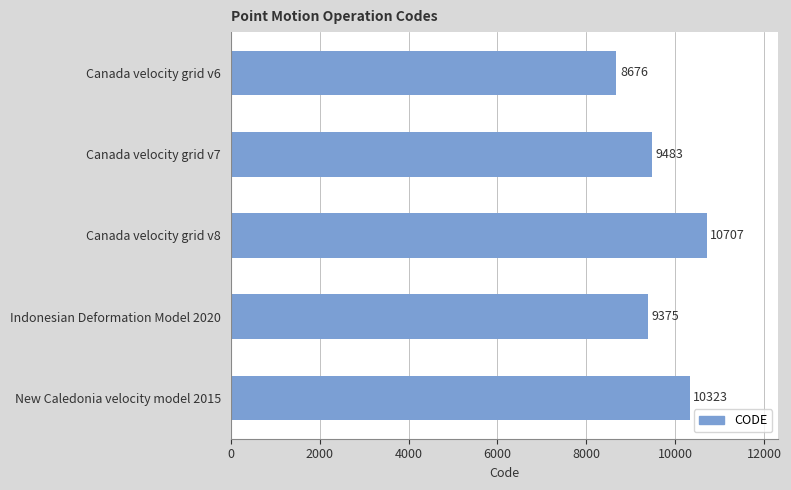

The value at Indonesian Deformation Model 2020 is 15899. True or false?

False